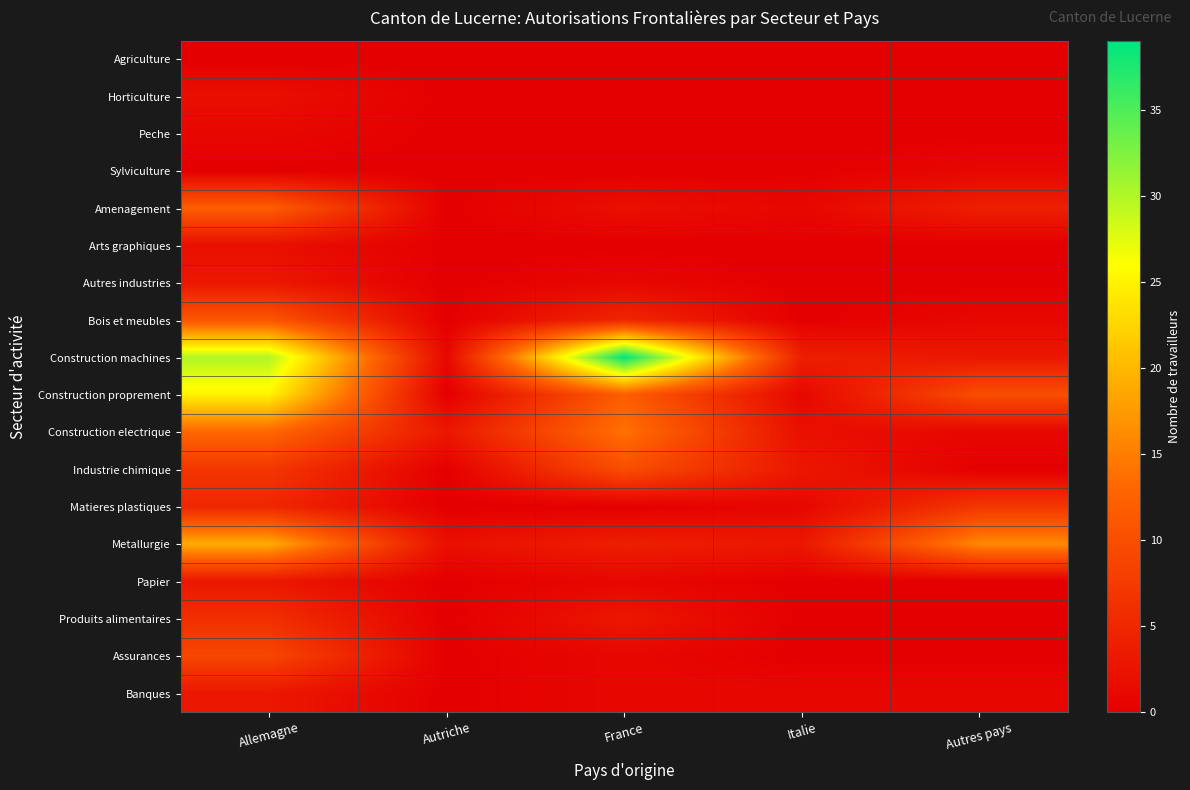

Reading right to left, what are all the values shown in this chart?

Agriculture: Autres pays=0	Italie=0	France=0	Autriche=0	Allemagne=0
Horticulture: Autres pays=0	Italie=0	France=0	Autriche=0	Allemagne=2
Peche: Autres pays=0	Italie=0	France=0	Autriche=0	Allemagne=1
Sylviculture: Autres pays=1	Italie=0	France=0	Autriche=0	Allemagne=0
Amenagement: Autres pays=4	Italie=1	France=2	Autriche=0	Allemagne=12
Arts graphiques: Autres pays=0	Italie=0	France=0	Autriche=0	Allemagne=2
Autres industries: Autres pays=0	Italie=0	France=1	Autriche=0	Allemagne=3
Bois et meubles: Autres pays=1	Italie=0	France=5	Autriche=0	Allemagne=11
Construction machines: Autres pays=3	Italie=4	France=39	Autriche=1	Allemagne=30
Construction proprement: Autres pays=10	Italie=1	France=12	Autriche=0	Allemagne=25
Construction electrique: Autres pays=1	Italie=2	France=14	Autriche=3	Allemagne=13
Industrie chimique: Autres pays=0	Italie=3	France=10	Autriche=0	Allemagne=7
Matieres plastiques: Autres pays=7	Italie=1	France=0	Autriche=0	Allemagne=5
Metallurgie: Autres pays=16	Italie=3	France=4	Autriche=2	Allemagne=19
Papier: Autres pays=0	Italie=0	France=1	Autriche=0	Allemagne=3
Produits alimentaires: Autres pays=0	Italie=0	France=3	Autriche=0	Allemagne=6
Assurances: Autres pays=0	Italie=0	France=1	Autriche=0	Allemagne=9
Banques: Autres pays=1	Italie=1	France=1	Autriche=0	Allemagne=3